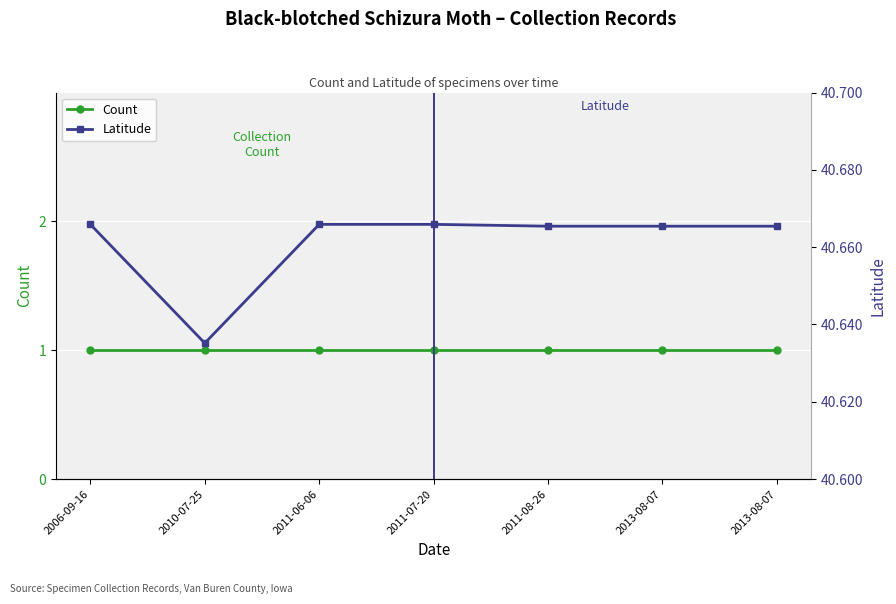

Which category has the lowest value across all series?

2006-09-16